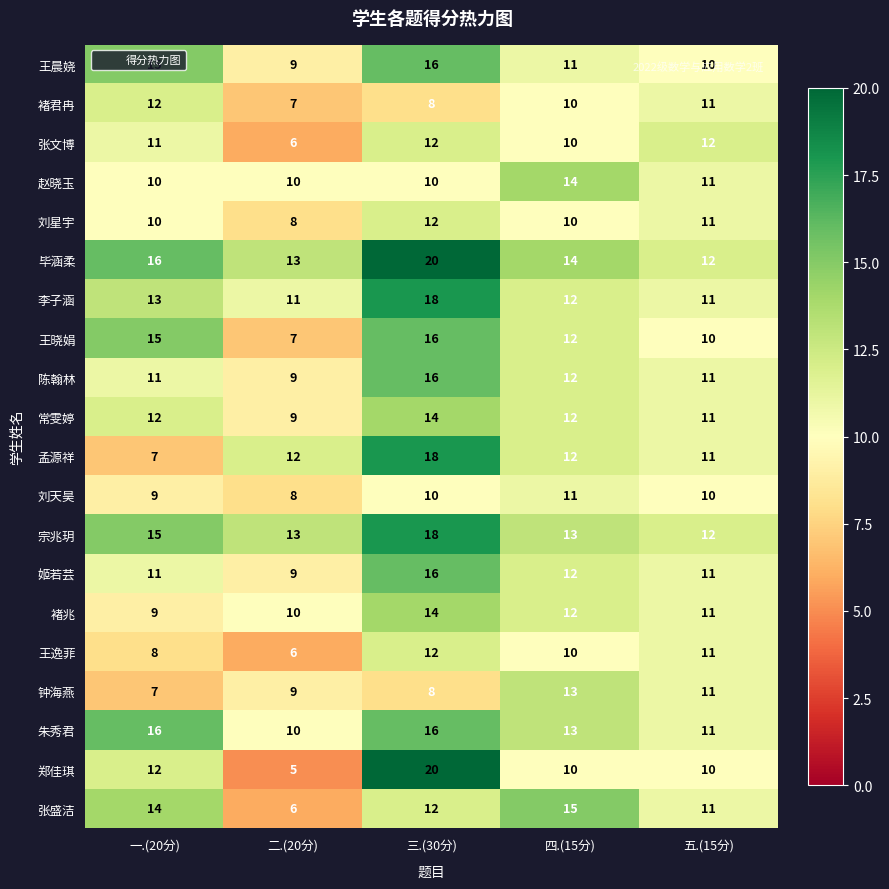

Count the number of categories in the chart.

5